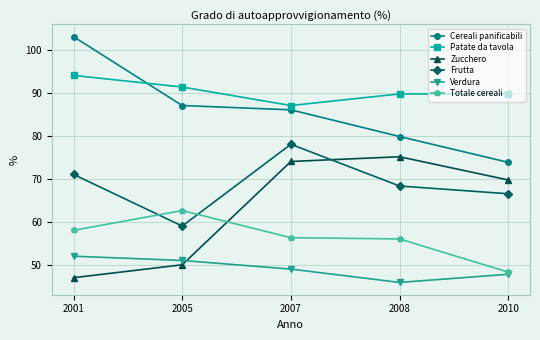

True or false: Cereali panificabili and Zucchero intersect in this chart.

False